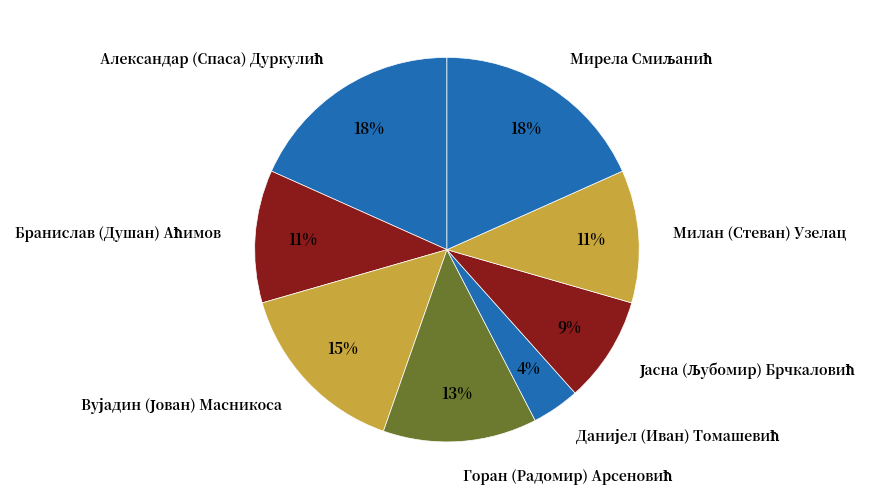

True or false: Милан (Стеван) Узелац accounts for 19% of the total.

False